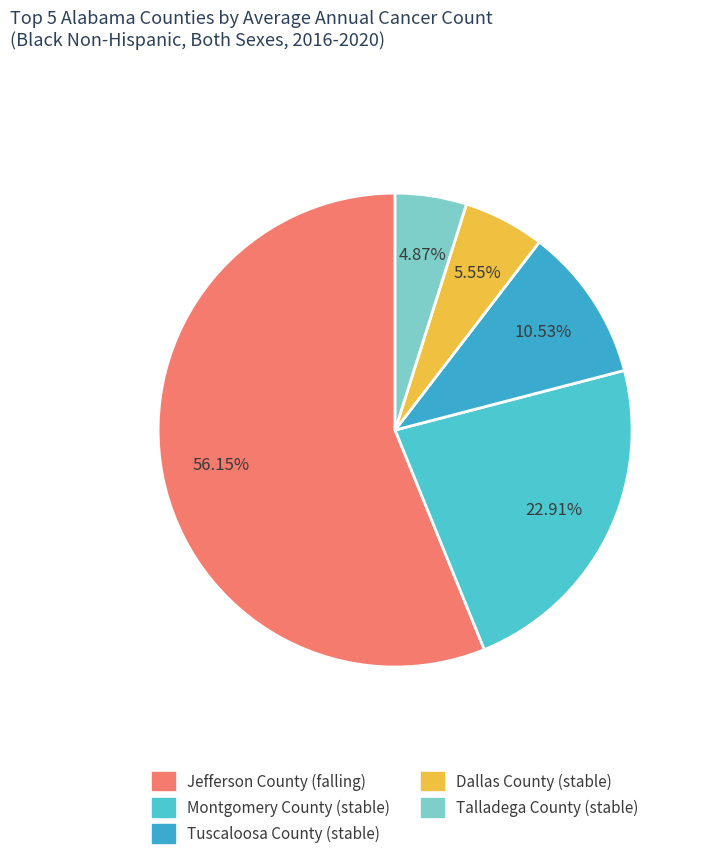

Count the number of slices in the pie.

5